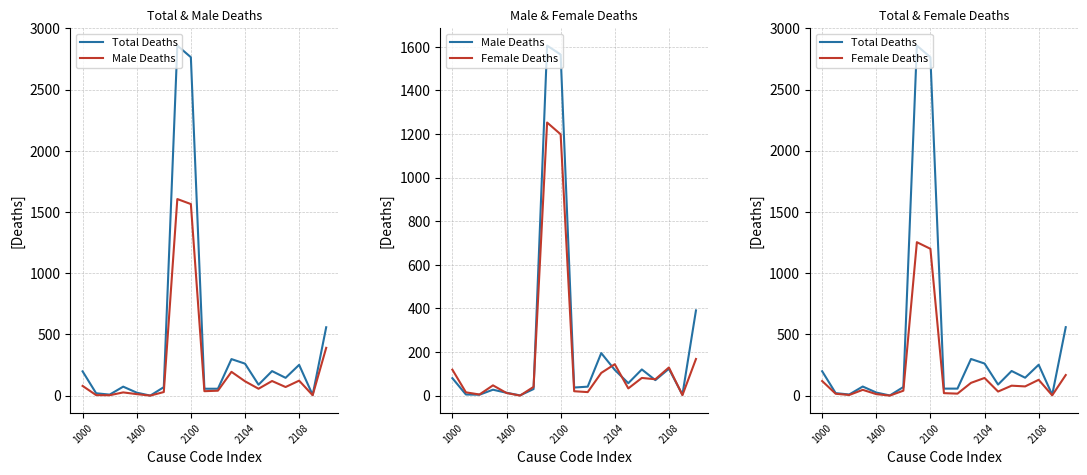

Which series has the widest spread of values?

Total Deaths